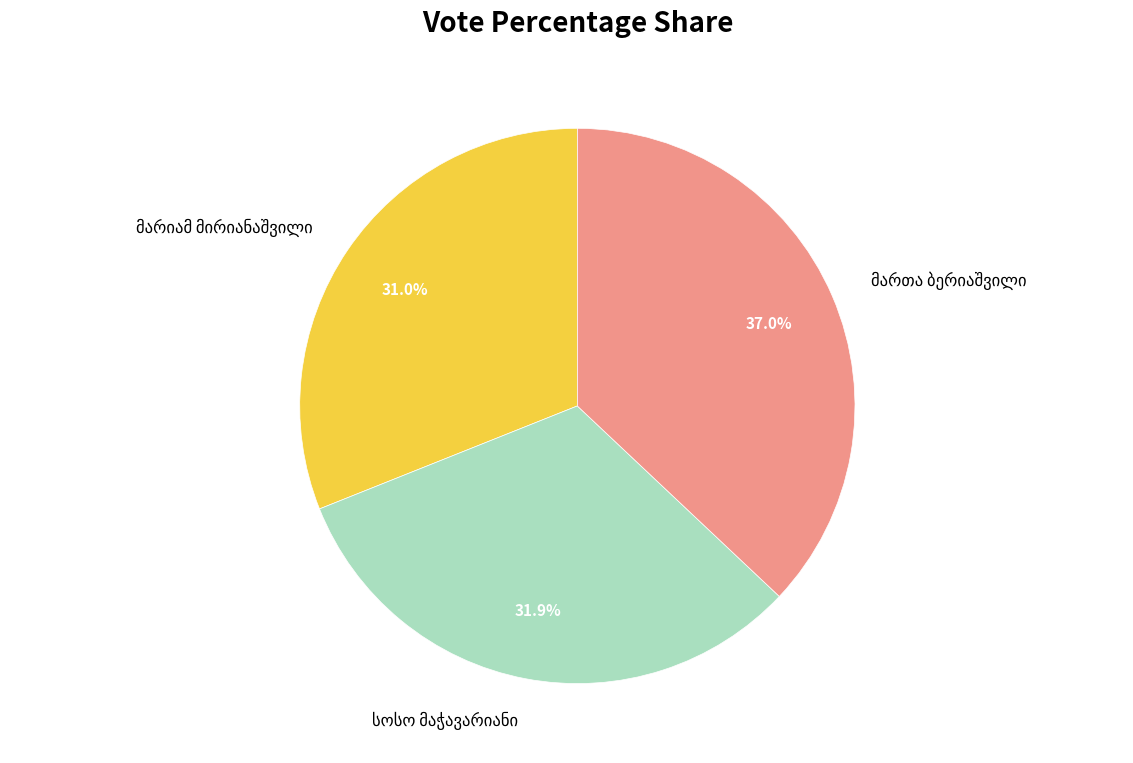

To the nearest percent, what is the difference between the largest and smallest slice percentages?

6%